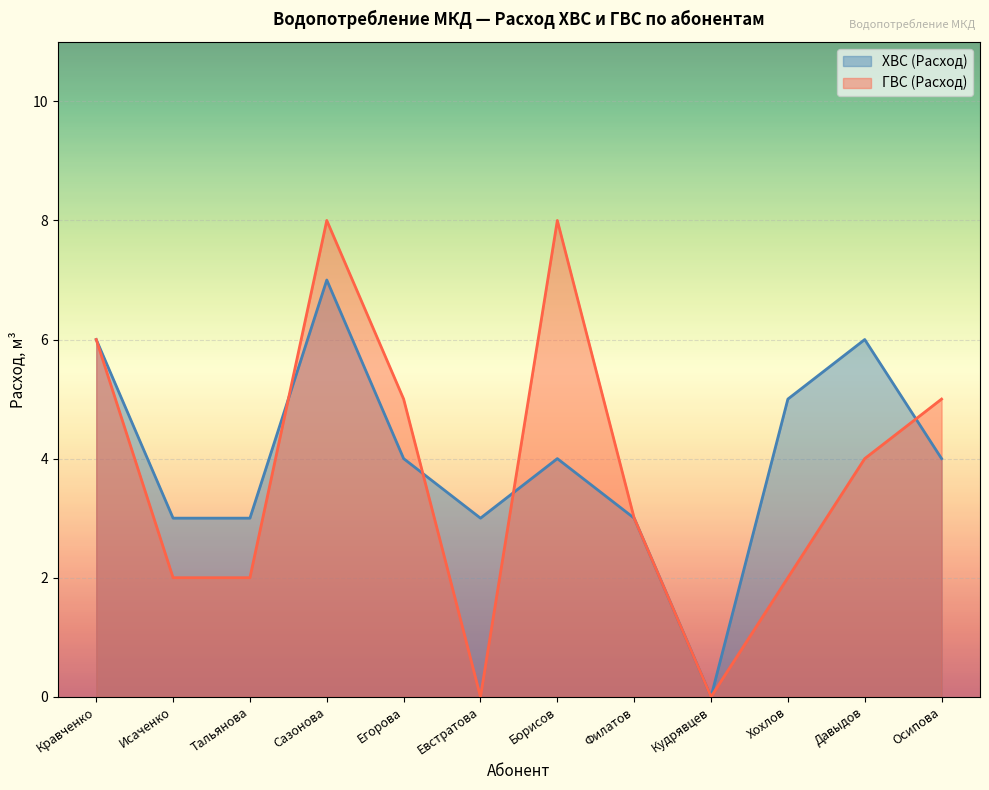

How many values in the ГВС (Расход) series exceed 4?

5